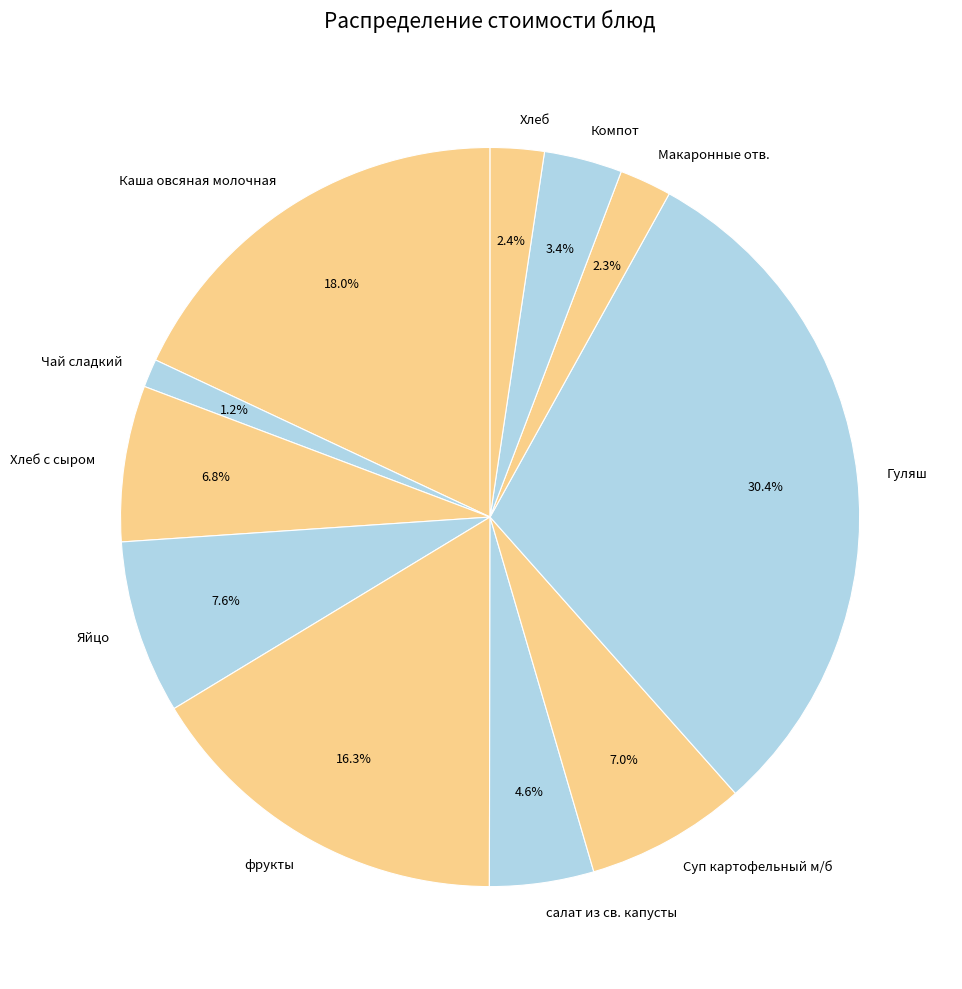

Is салат из св. капусты the majority of the pie?

No